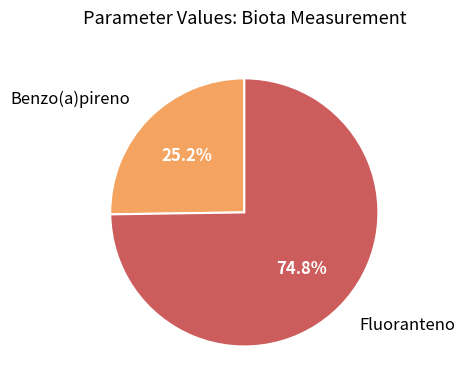

Count the number of slices in the pie.

2